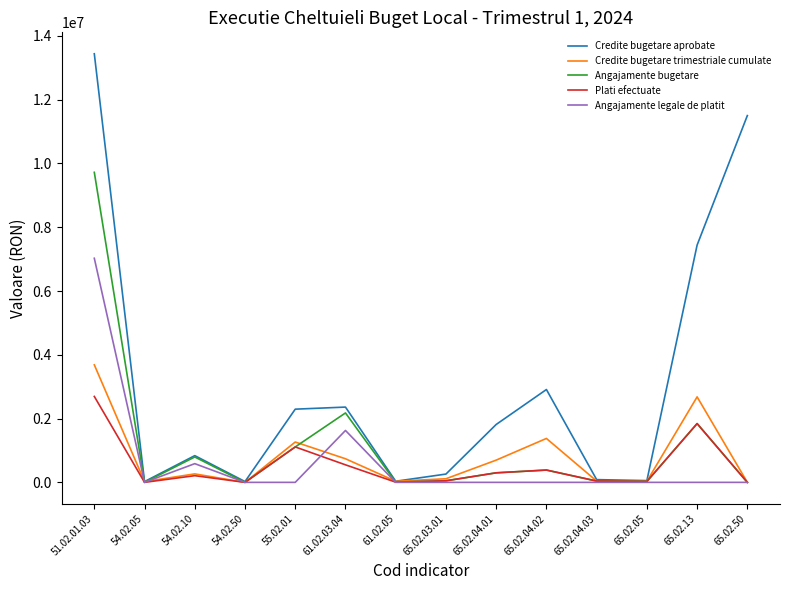

Is the value of Credite bugetare trimestriale cumulate at 65.02.04.03 greater than the value of Credite bugetare aprobate at 65.02.50?

No